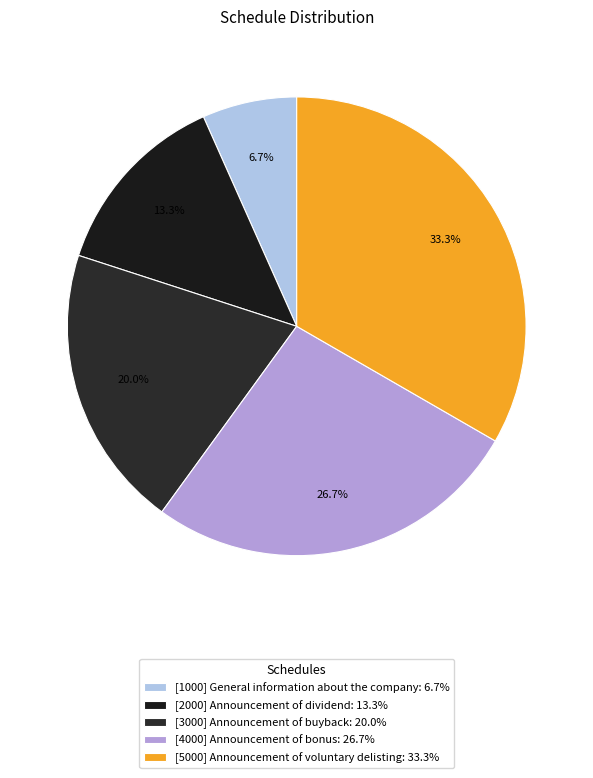

To the nearest percent, what is the combined percentage of [5000] Announcement of voluntary delisting and [1000] General information about the company?

40%